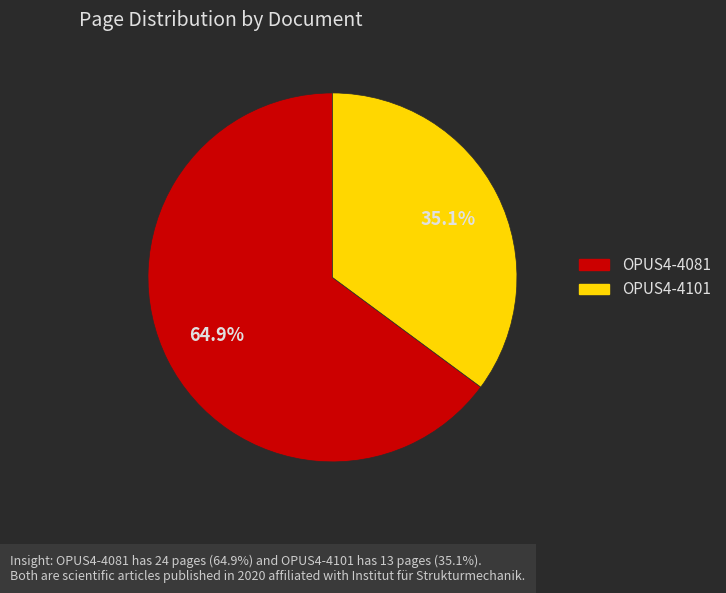

What is the largest slice in the pie chart?

OPUS4-4081